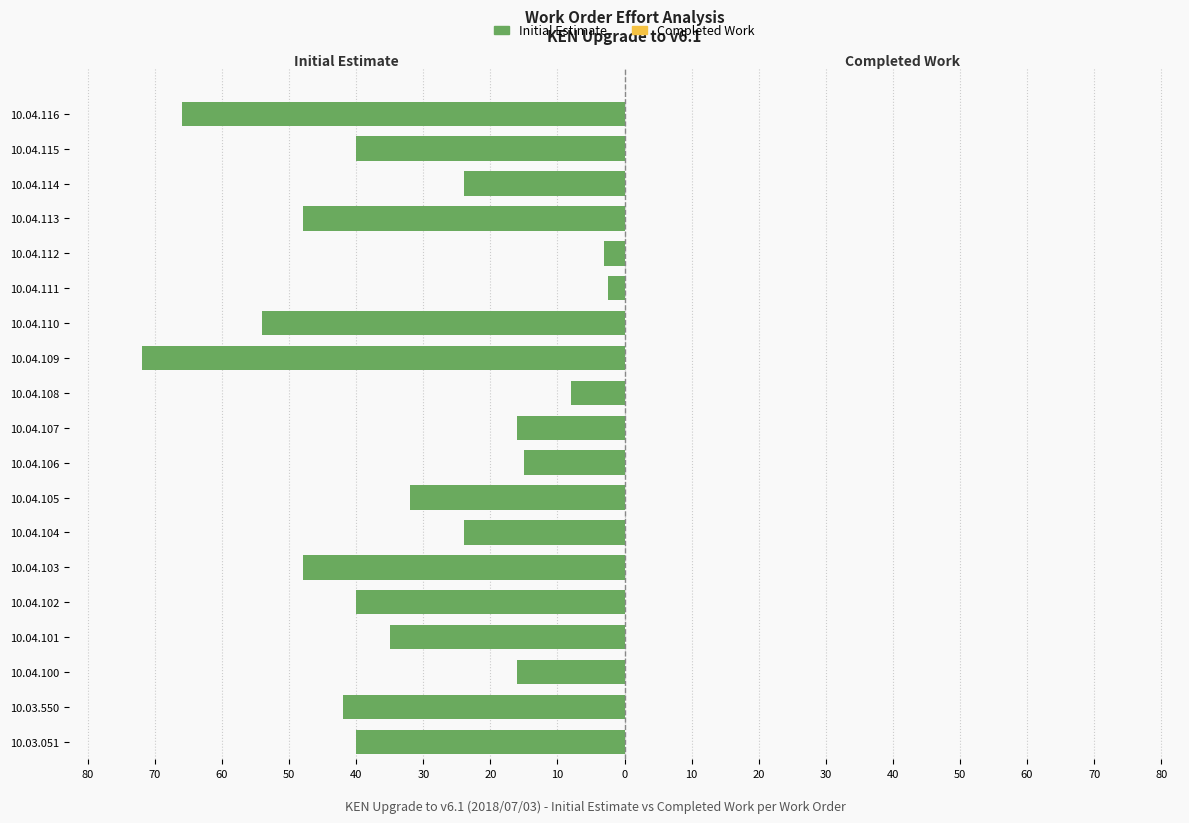

Are the bars horizontal?

Yes